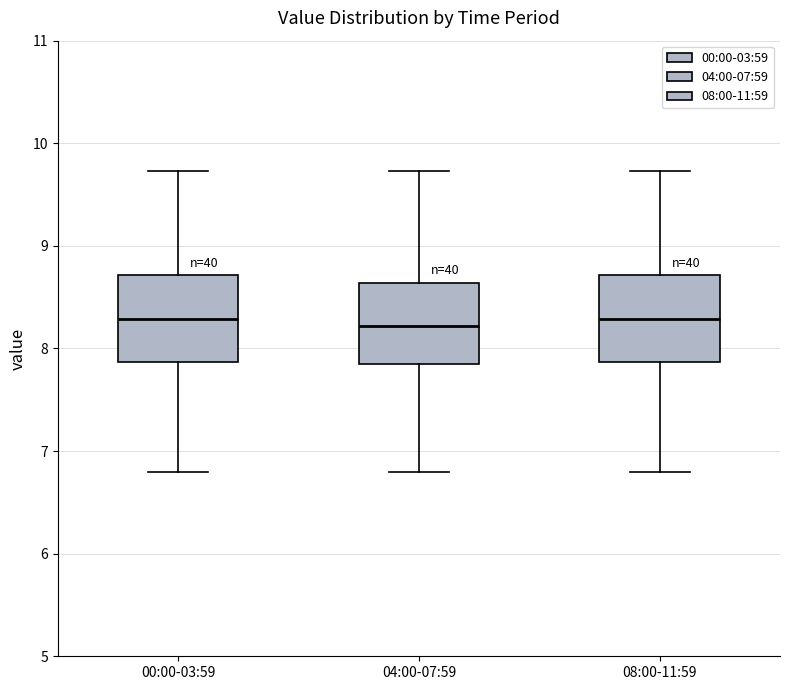

Reading left to right, transcribe this box plot: for each box, give where its median line is, the range the box spans, and where its two whiskers end, as read against the y-axis. The values are not printed on the chart, so give them approximately, as read against the axis.

00:00-03:59: median 8.3, box 7.9 to 8.7, whiskers 6.8 to 9.7
04:00-07:59: median 8.2, box 7.8 to 8.6, whiskers 6.8 to 9.7
08:00-11:59: median 8.3, box 7.9 to 8.7, whiskers 6.8 to 9.7